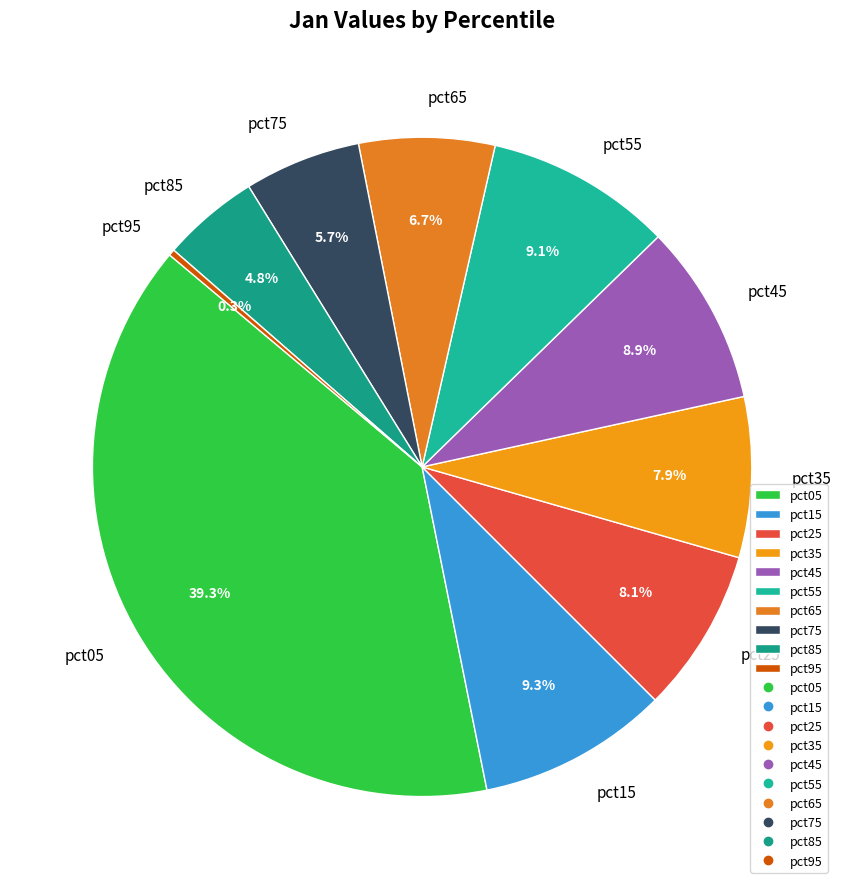

What portion of the pie excludes pct85?

95.2%